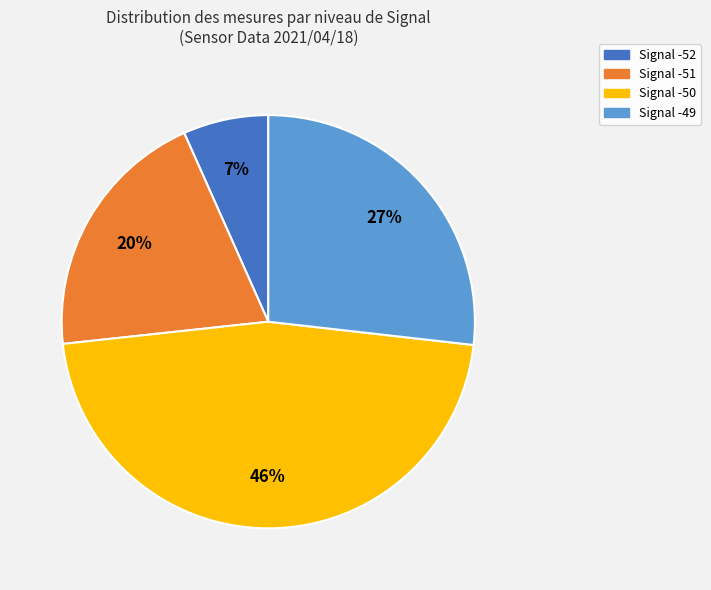

To the nearest percent, what is the average slice percentage?

25%